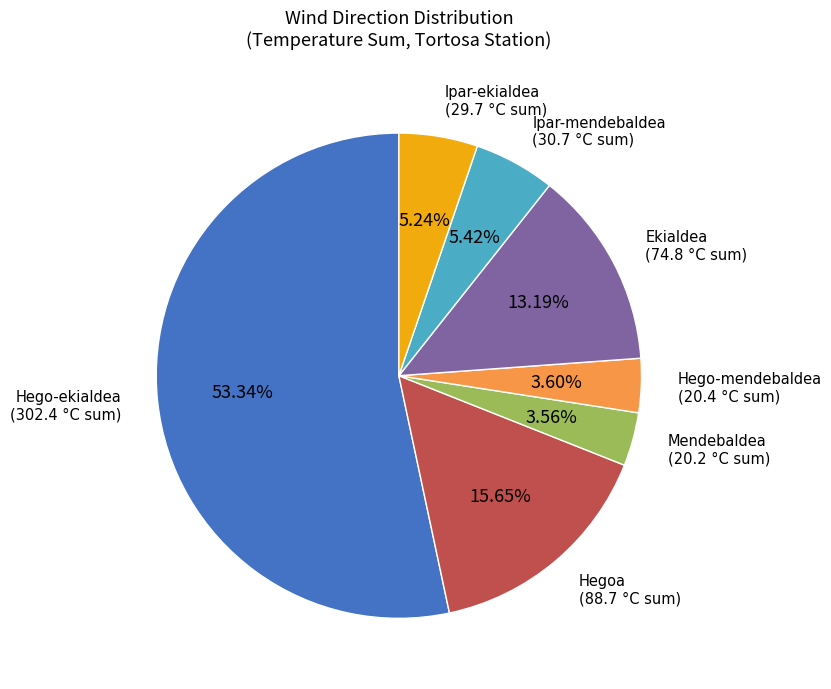

What is the ratio of the value at Hego-ekialdea to the value at Mendebaldea?

15.0